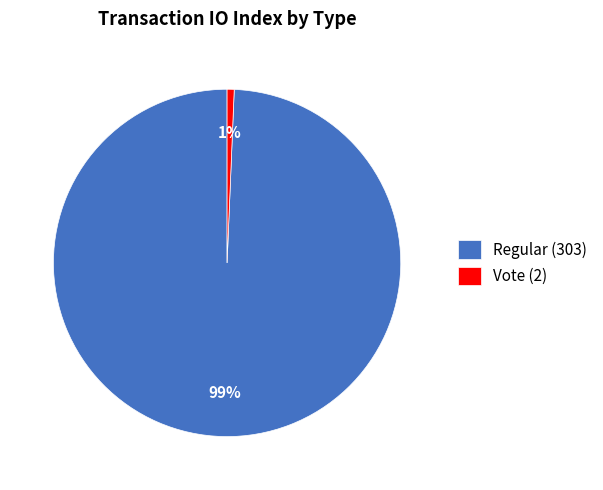

What percentage is the Vote (2) slice, to the nearest percent?

1%